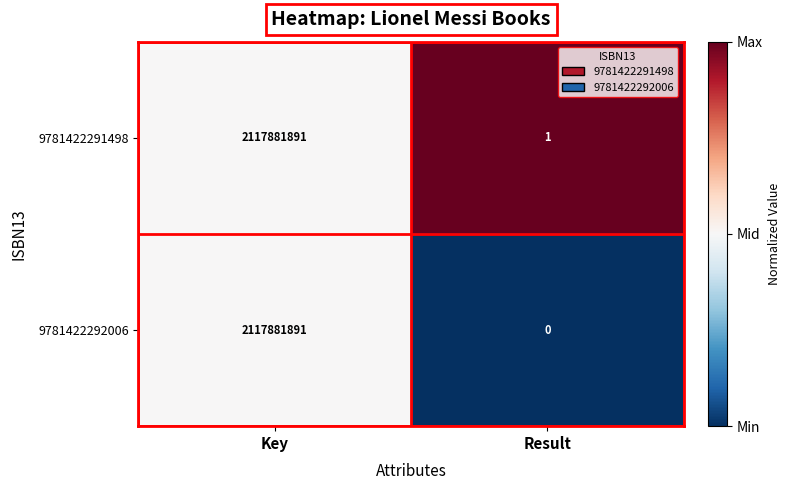

How many data points in 9781422292006 are less than 2117881891?

1